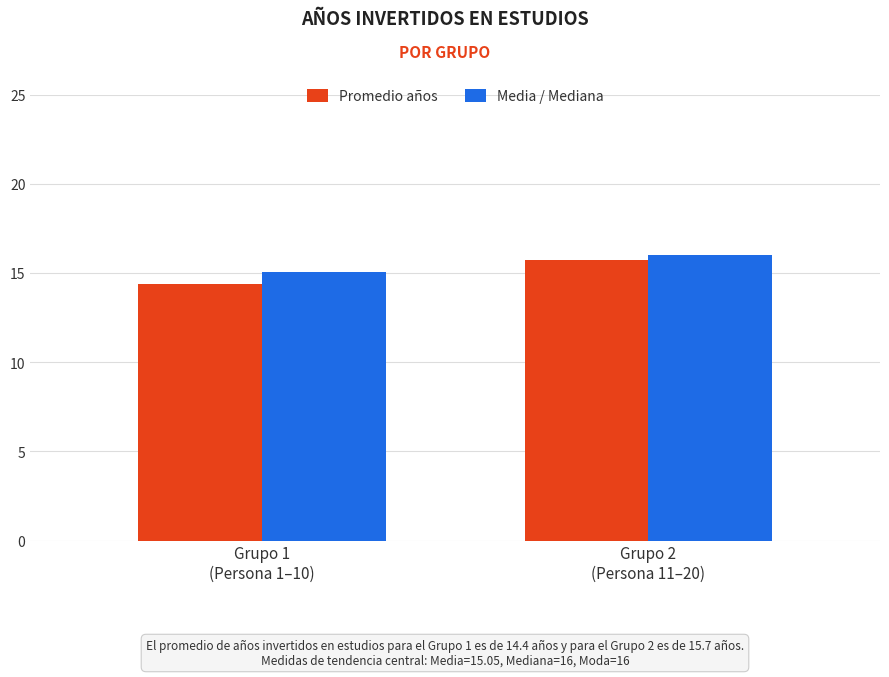

At which category does the chart reach its peak across all series?

Grupo 2
(Persona 11–20)